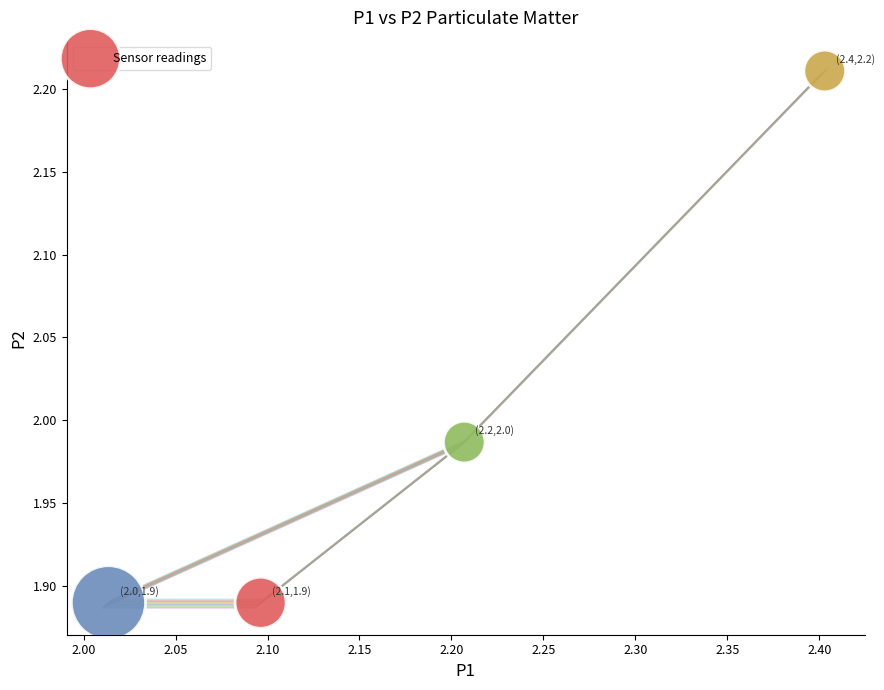

What is the range of Y values (max minus min)?

0.3